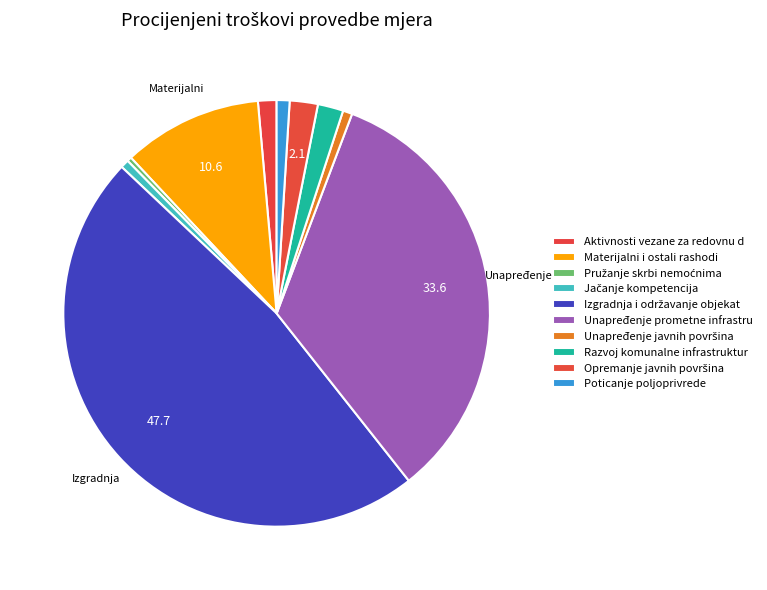

Rank the categories by value from highest to lowest.

Izgradnja i održavanje objekata, Unapređenje prometne infrastrukture, Materijalni i ostali rashodi, Opremanje javnih površina, Razvoj komunalne infrastrukture, Aktivnosti vezane za redovnu djelatnost, Poticanje poljoprivrede, Unapređenje javnih površina, Jačanje kompetencija, Pružanje skrbi nemoćnima